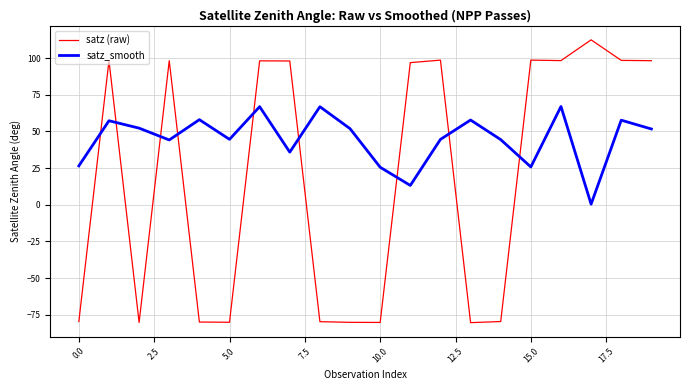

Rank the series by their average value, from lowest to highest.

satz (raw), satz_smooth